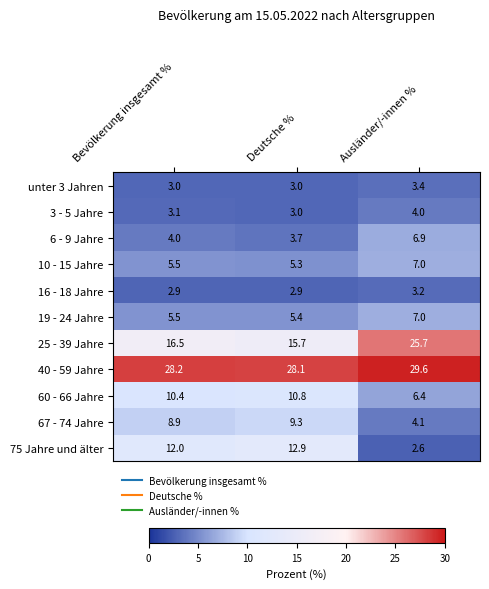

Which series has the widest spread of values?

75 Jahre und älter